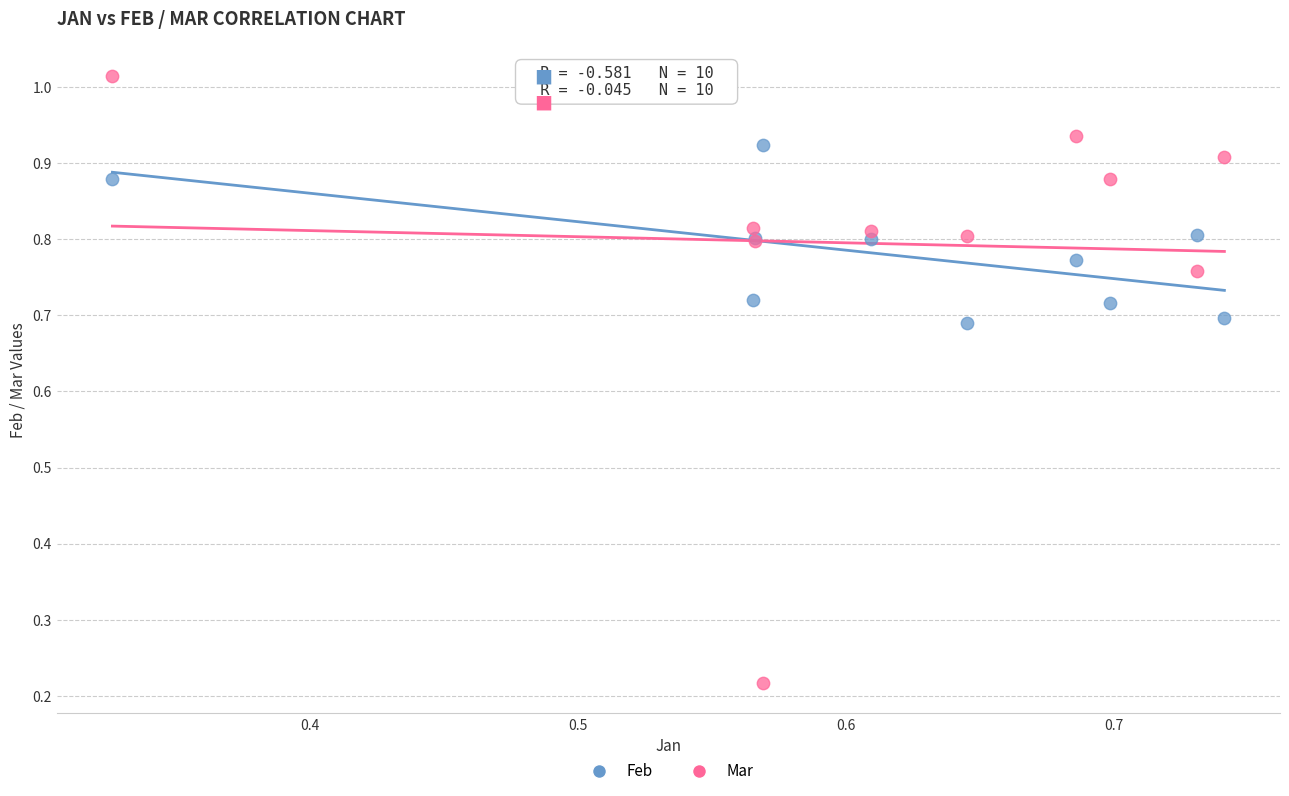

Which series reaches the maximum Y coordinate?

Mar